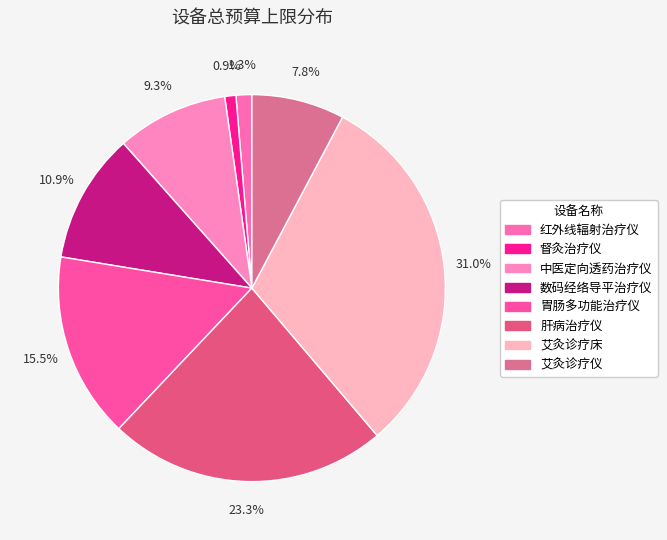

To the nearest percent, what is the difference between the 数码经络导平治疗仪 and 艾灸诊疗床 slice percentages?

20%